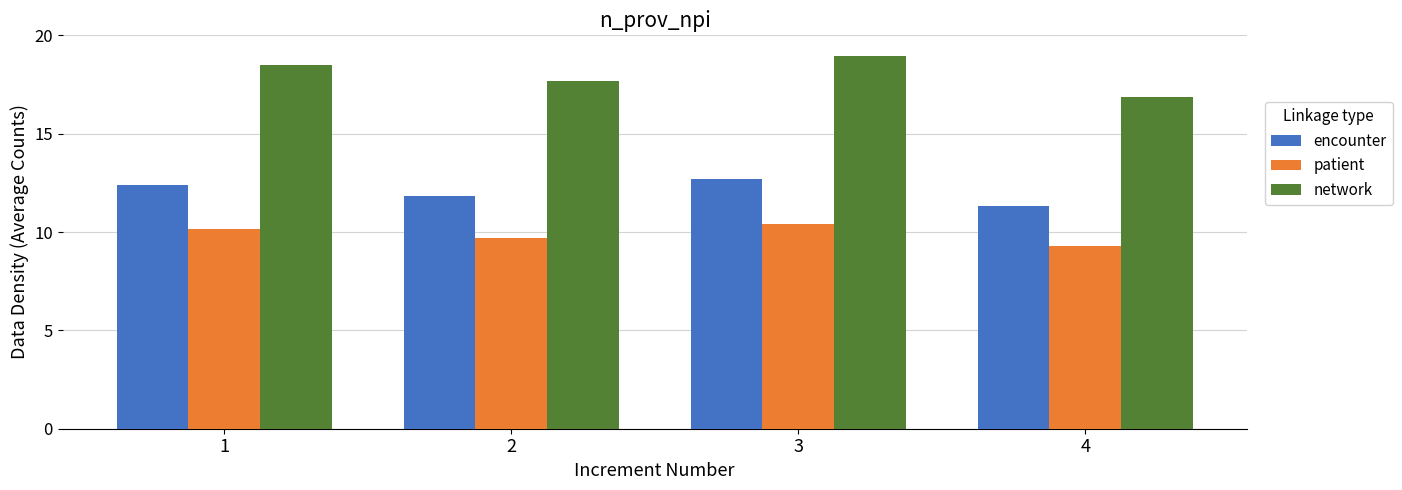

What is the difference between the patient values at 2 and 4?

0.4